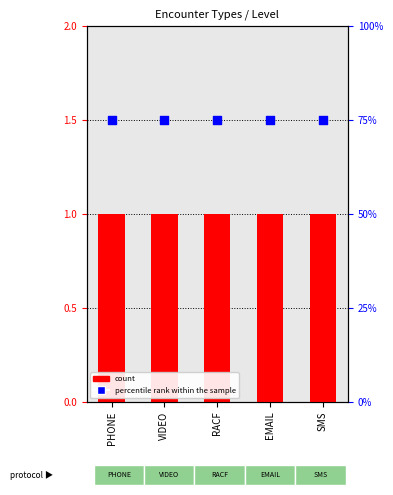

Is the value of percentile rank within the sample at PHONE greater than the value of Level at EMAIL?

Yes